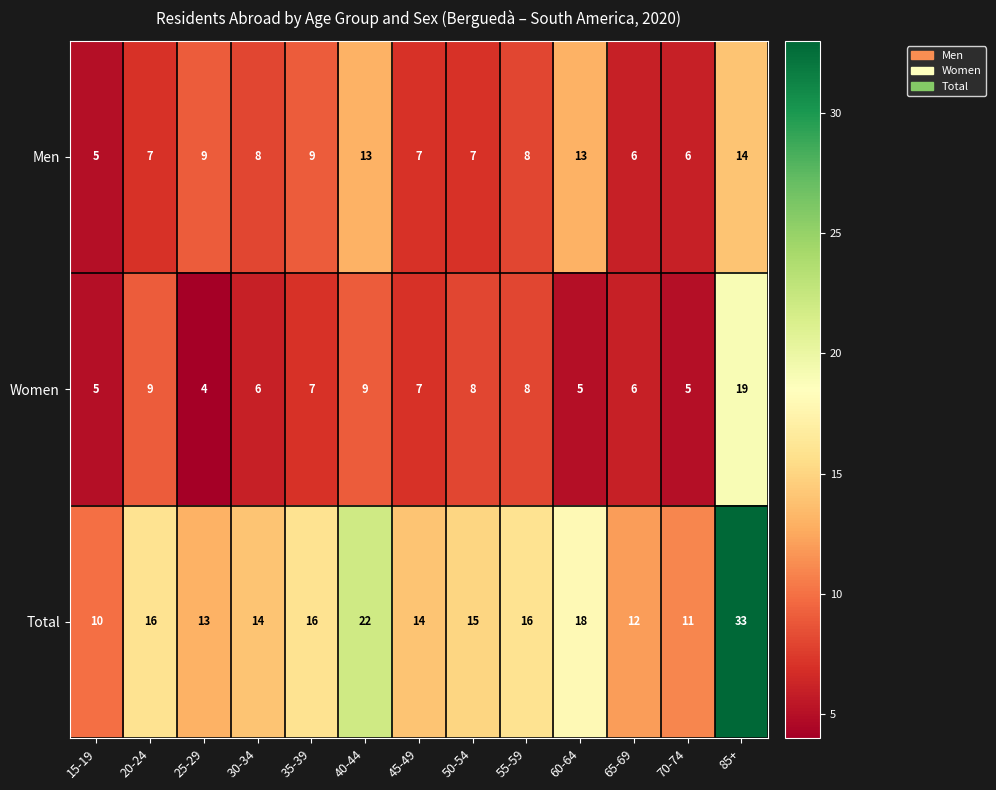

Which label corresponds to the smallest value in the chart?

25-29